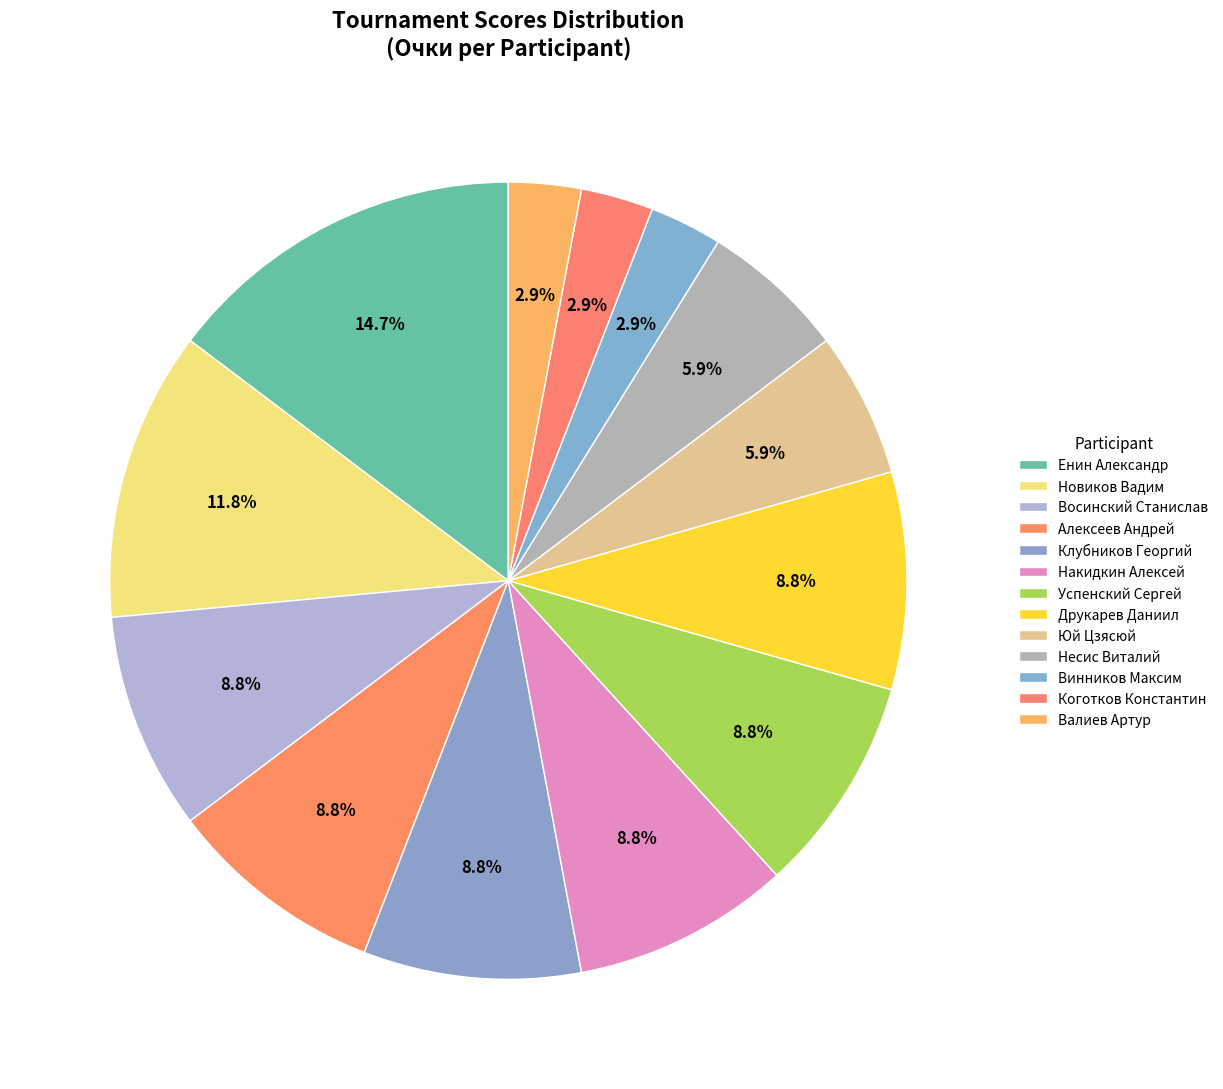

Count the number of slices in the pie.

13